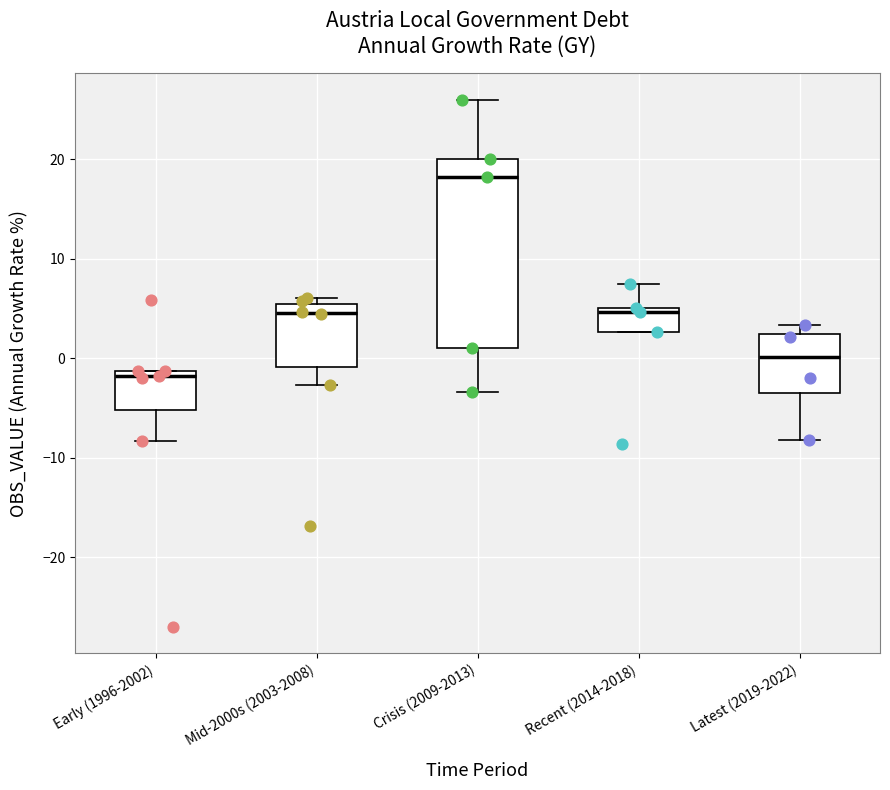

Reading left to right, transcribe this box plot: for each box, give where its median line is, the range the box spans, and where its two whiskers end, as read against the y-axis. The values are not printed on the chart, so give them approximately, as read against the axis.

Early (1996-2002): median -2, box -5 to -1, whiskers -8 to -1
Mid-2000s (2003-2008): median 5 (just below the box's upper edge), box -1 to 5, whiskers -3 to 6
Crisis (2009-2013): median 18, box 1 to 20, whiskers -3 to 26
Recent (2014-2018): median 5 (just below the box's upper edge), box 3 to 5, whiskers 3 to 7
Latest (2019-2022): median 0, box -4 to 2, whiskers -8 to 3